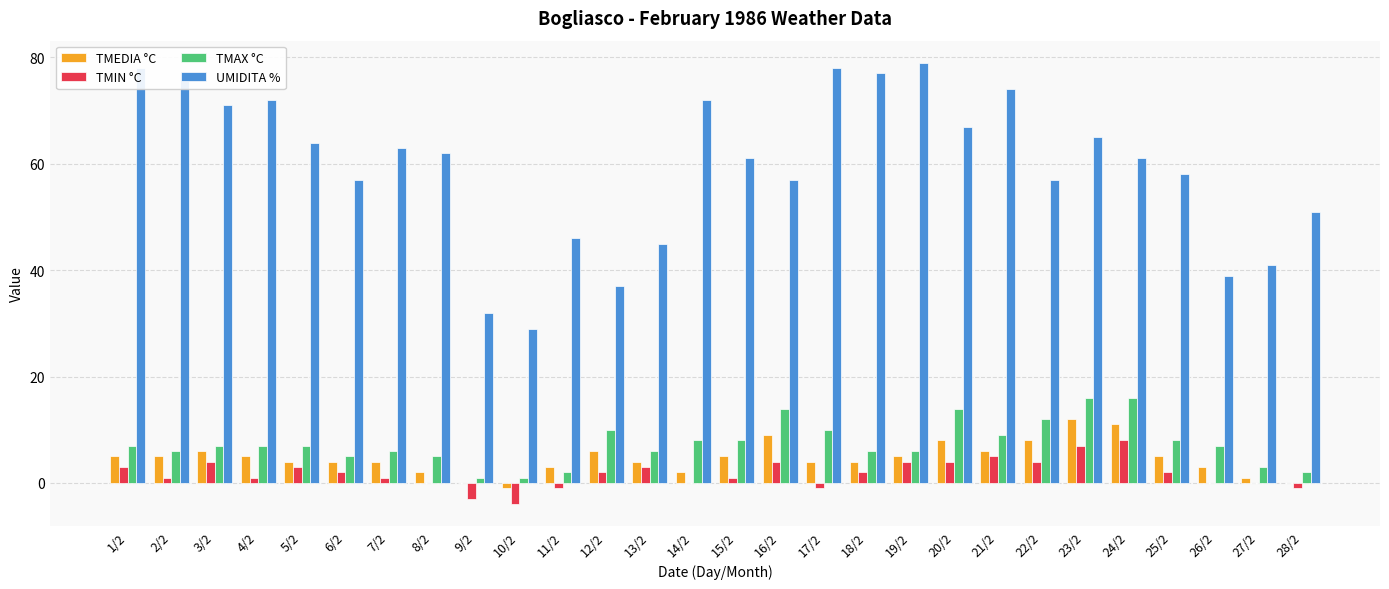

At which category is the sum across all series the highest?

23/2